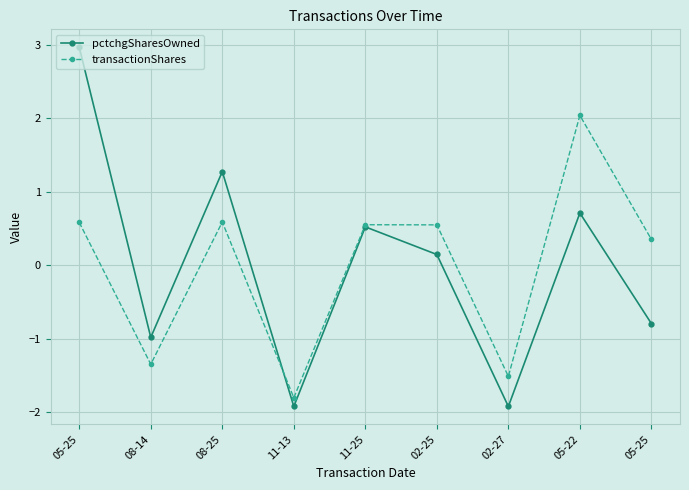

What is the difference between the highest and lowest values at 05-22?

1.3